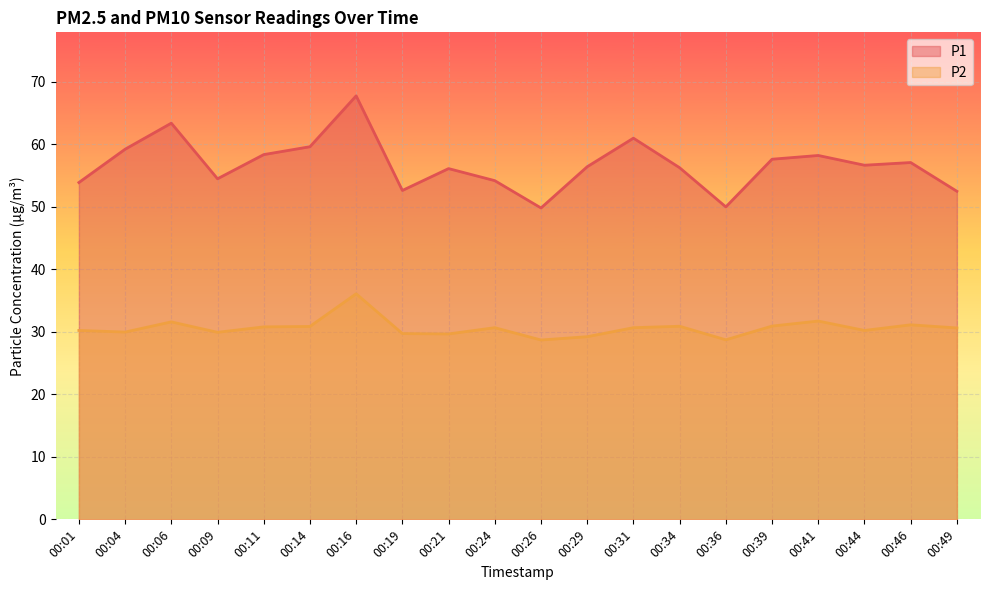

At which label is P1 closest to 58?

00:41